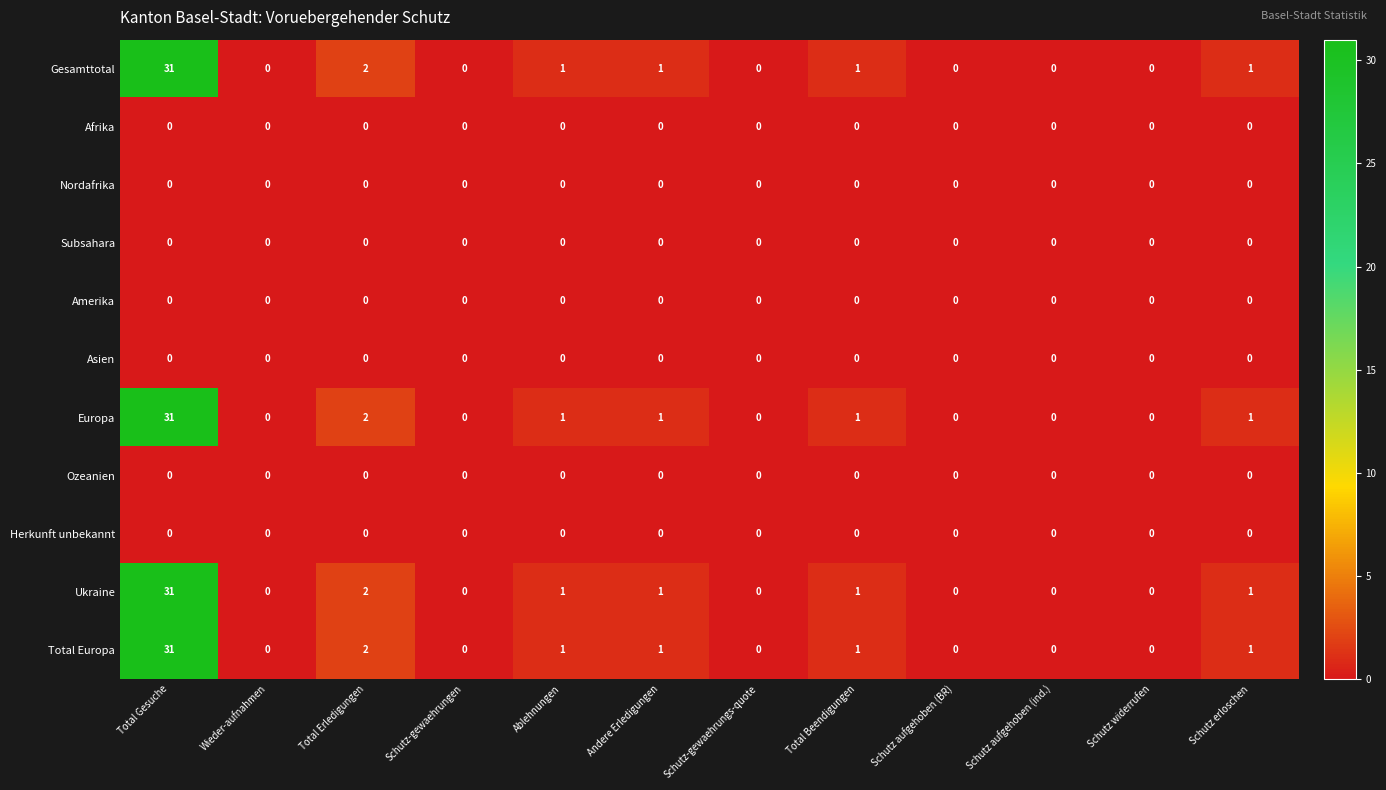

What is the maximum value shown in the chart?

31